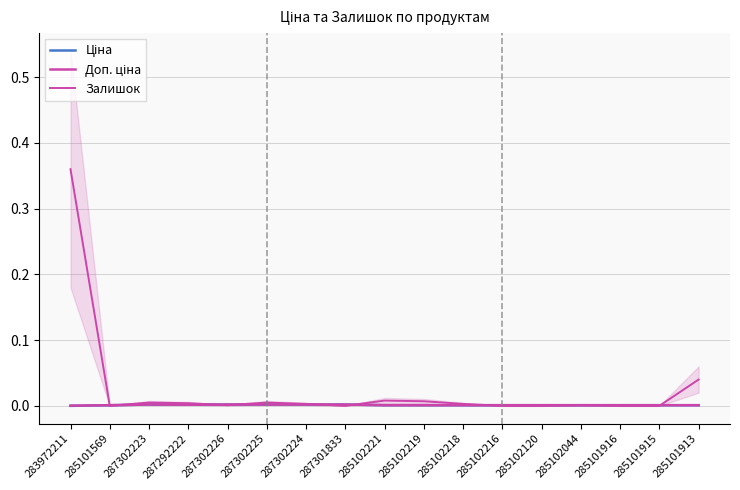

Reading left to right, transcribe all the data shown in this chart.

Ціна: 283972211=0.0	285101569=0.0	287302223=0.0	287292222=0.0	287302226=0.0	287302225=0.0	287302224=0.0	287301833=0.0	285102221=0.0	285102219=0.0	285102218=0.0	285102216=0.0	285102120=0.0	285102044=0.0	285101916=0.0	285101915=0.0	285101913=0.0
Доп. ціна: 283972211=0.0	285101569=0.0	287302223=0.0	287292222=0.0	287302226=0.0	287302225=0.0	287302224=0.0	287301833=0.0	285102221=0.0	285102219=0.0	285102218=0.0	285102216=0.0	285102120=0.0	285102044=0.0	285101916=0.0	285101915=0.0	285101913=0.0
Залишок: 283972211=0.4	285101569=0.0	287302223=0.0	287292222=0.0	287302226=0.0	287302225=0.0	287302224=0.0	287301833=0.0	285102221=0.0	285102219=0.0	285102218=0.0	285102216=0.0	285102120=0.0	285102044=0.0	285101916=0.0	285101915=0.0	285101913=0.0